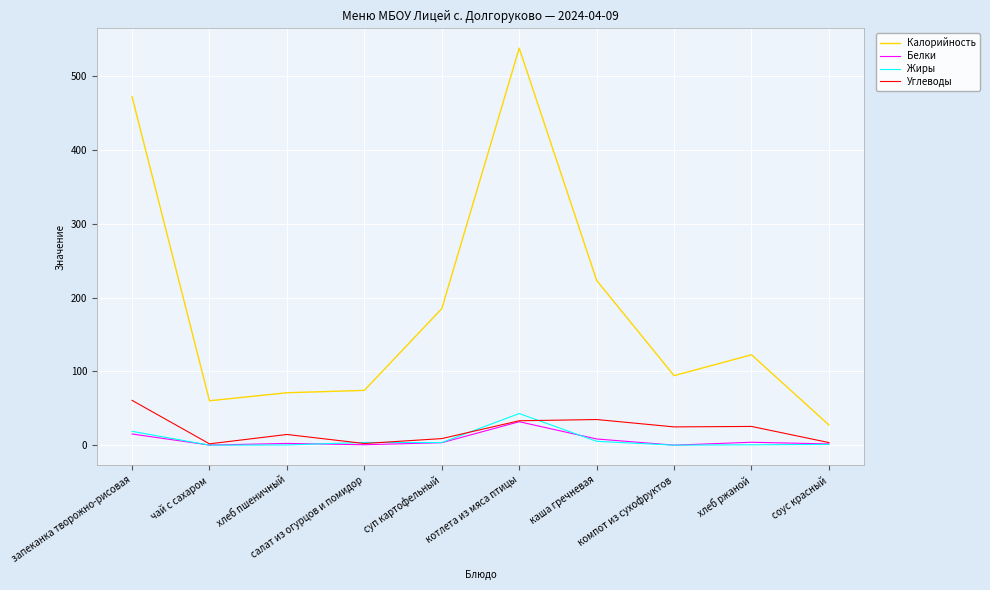

Which series changed the most between чай с сахаром and салат из огурцов и помидор?

Калорийность